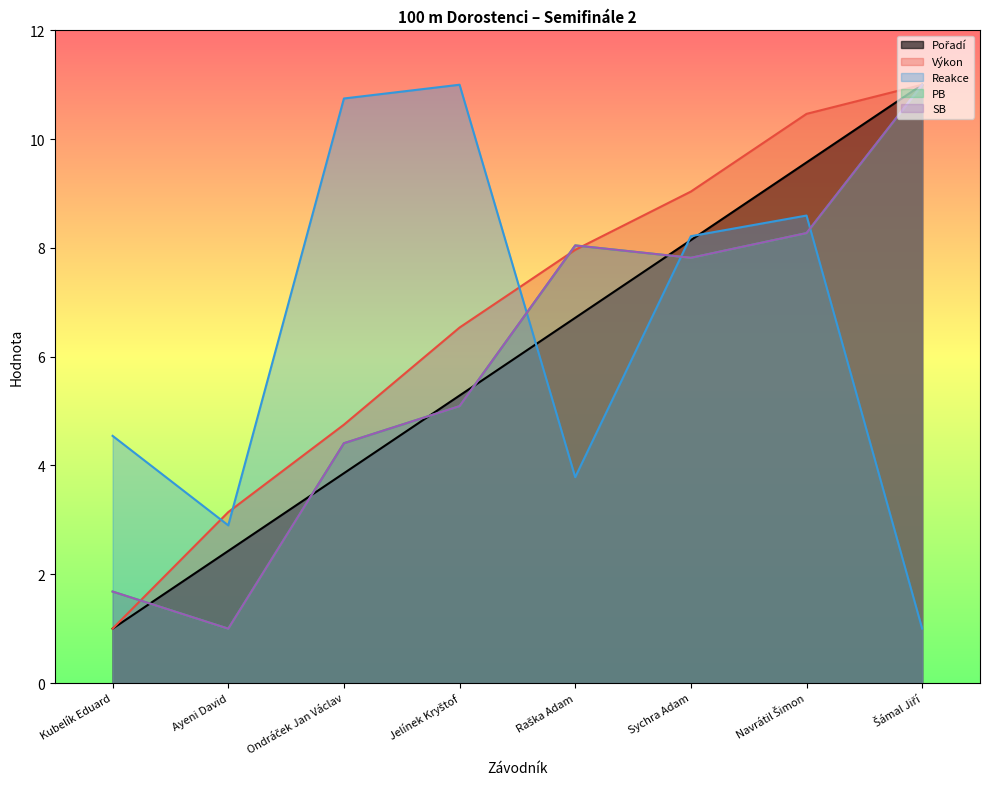

In Reakce, how many points are lower than both neighbors (excluding endpoints)?

2